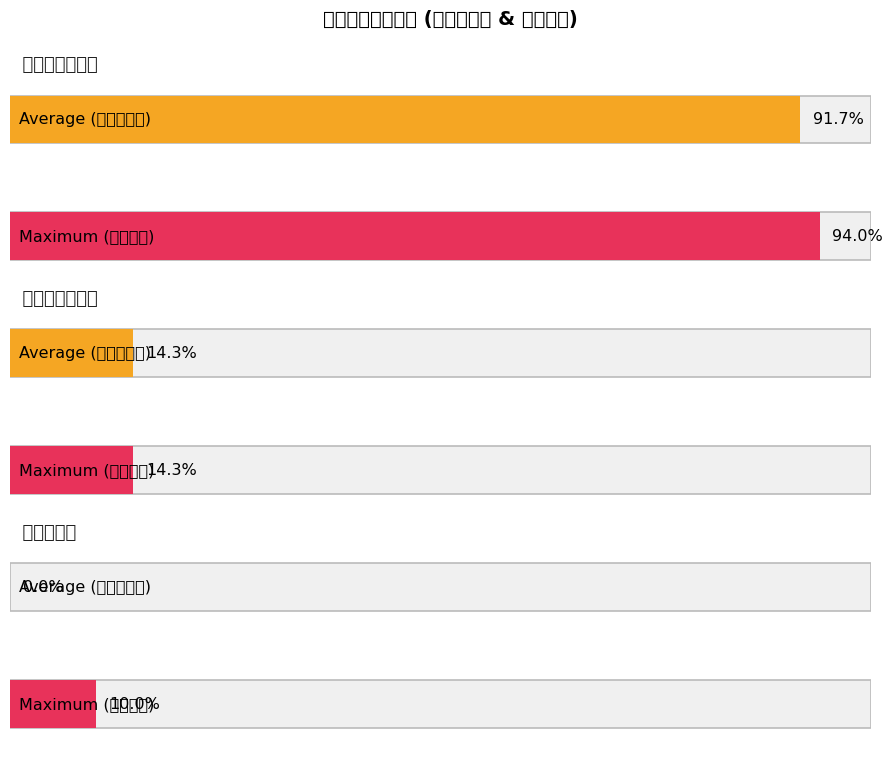

At which label does 限选人数 first exceed 30?

学科专业核心课